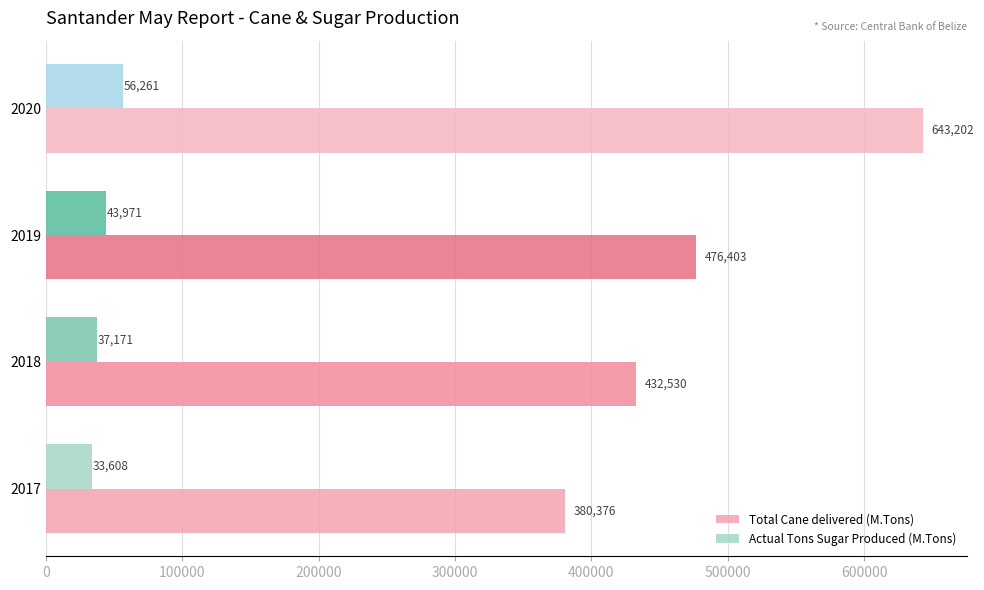

Count the Total Cane delivered (M.Tons) values in the range 432530 to 643202.

3